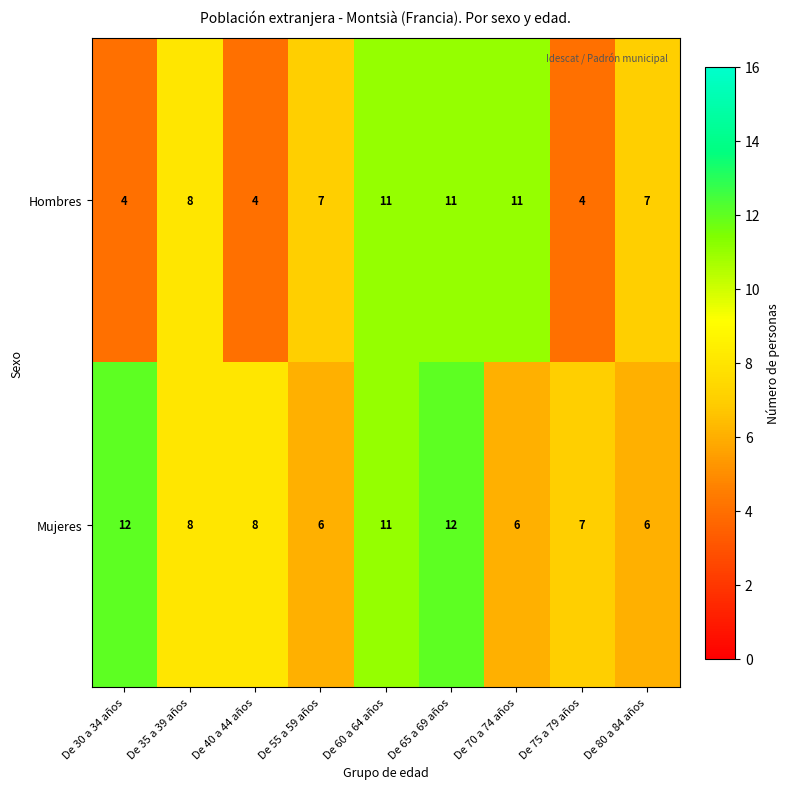

What is the total value across all series at De 70 a 74 años?

17